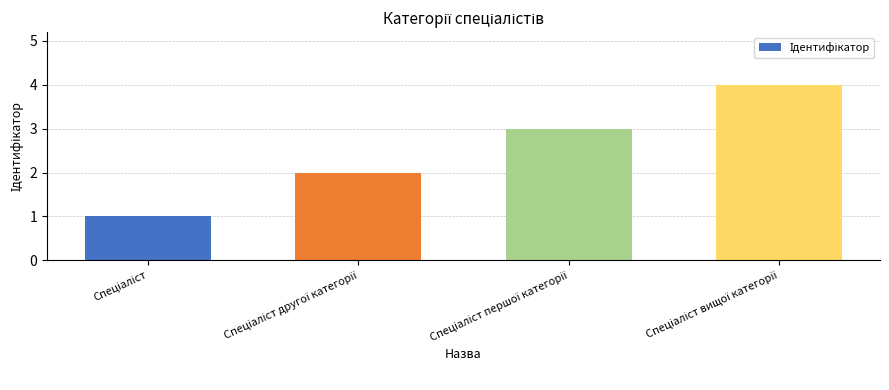

How many bars are there in total?

4